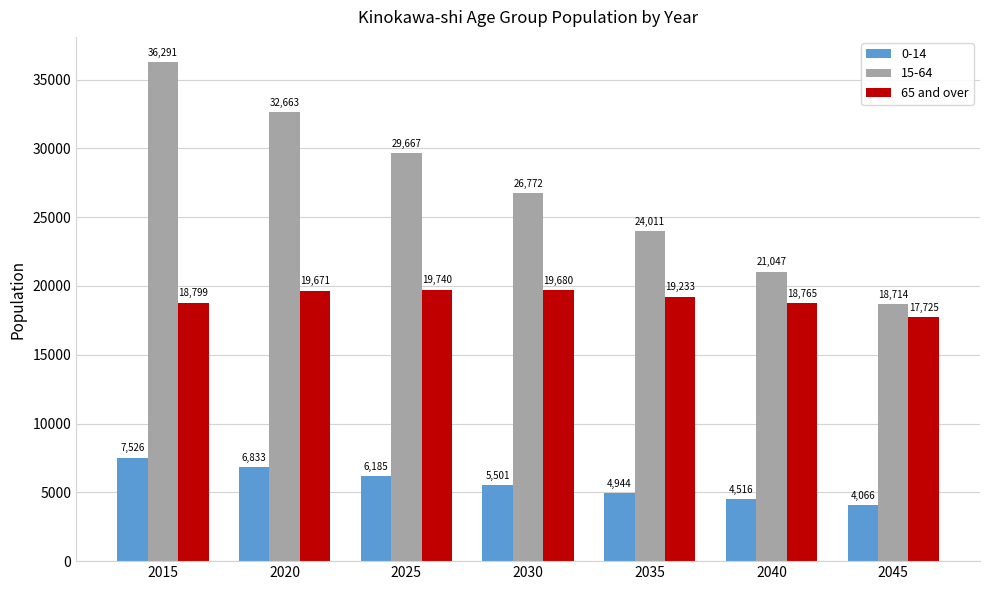

What is the sum of the 65 and over values at 2015 and 2020?

38470